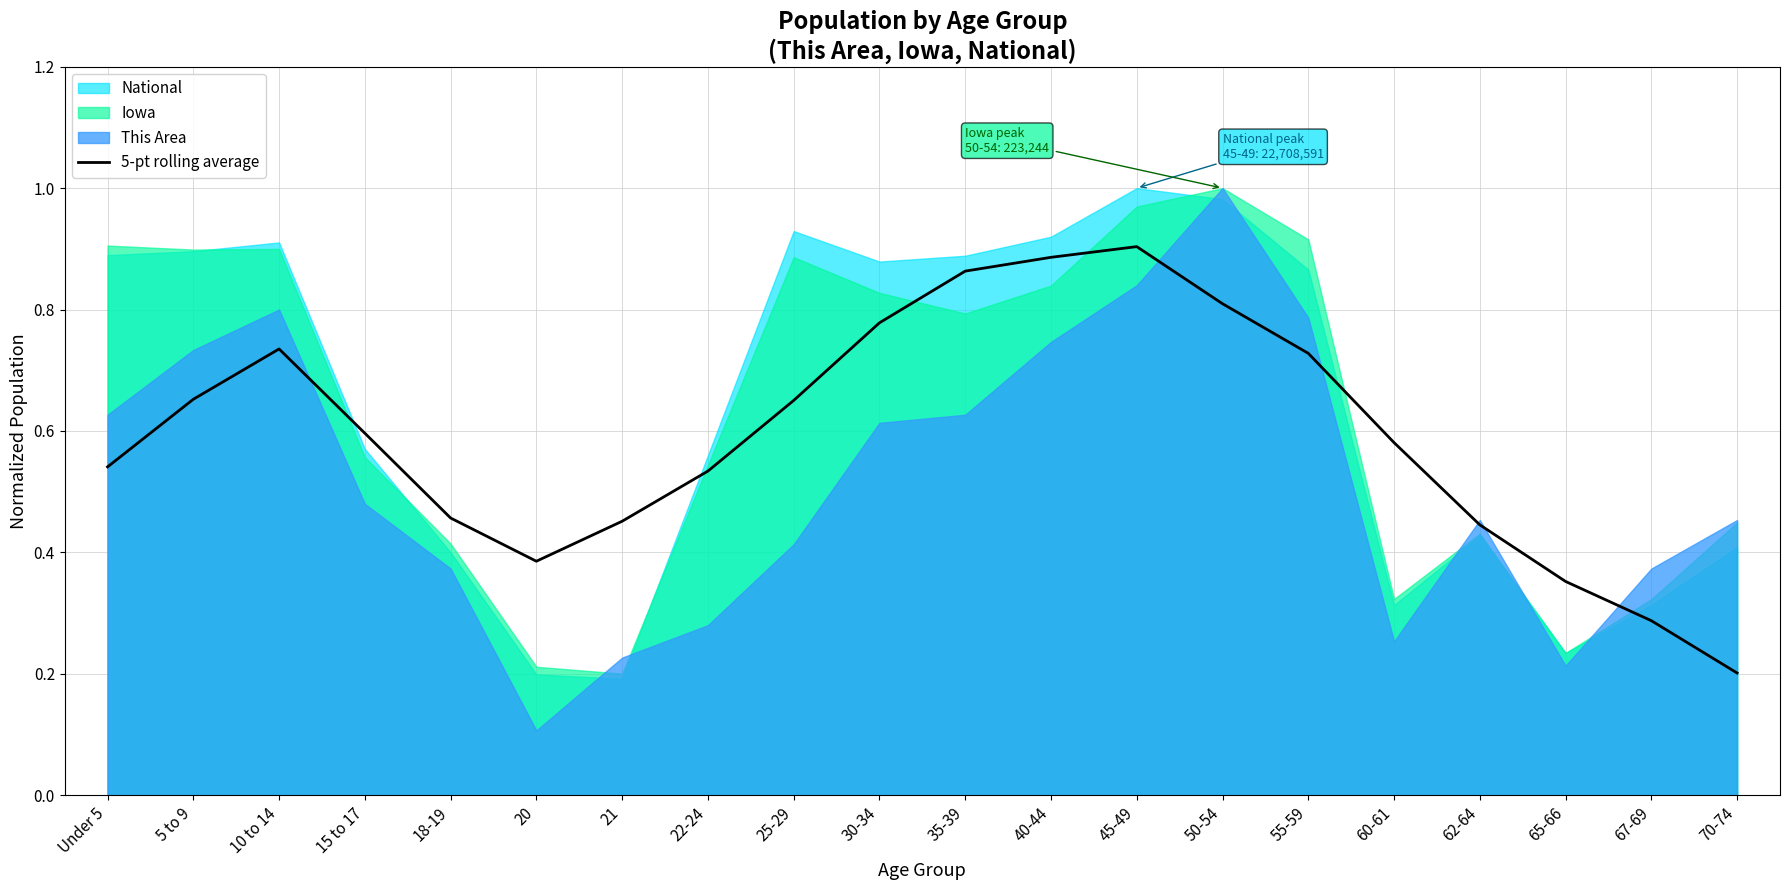

How many values are between 0 and 1?

20